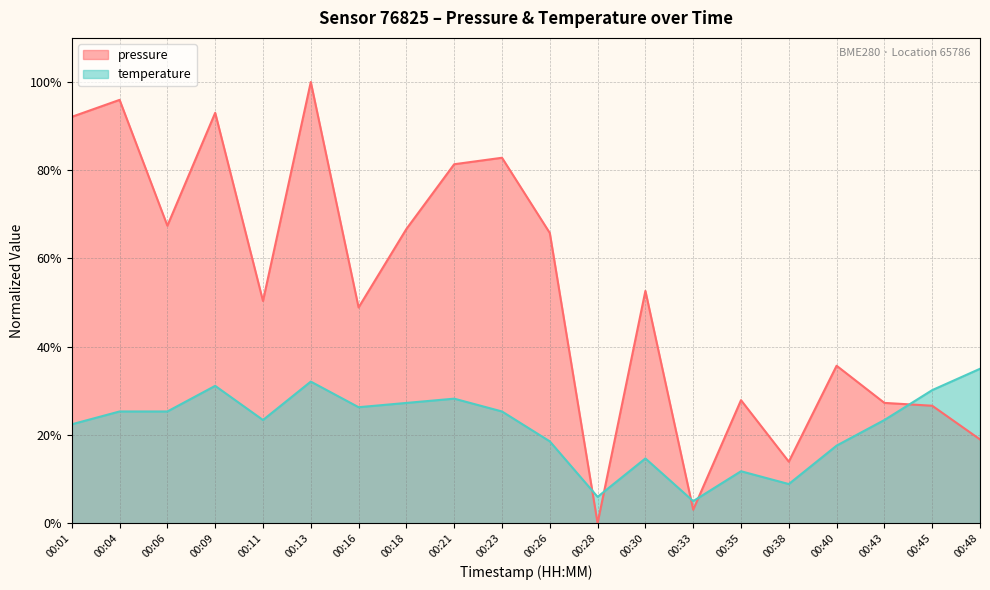

Which label corresponds to the smallest value in the chart?

00:28